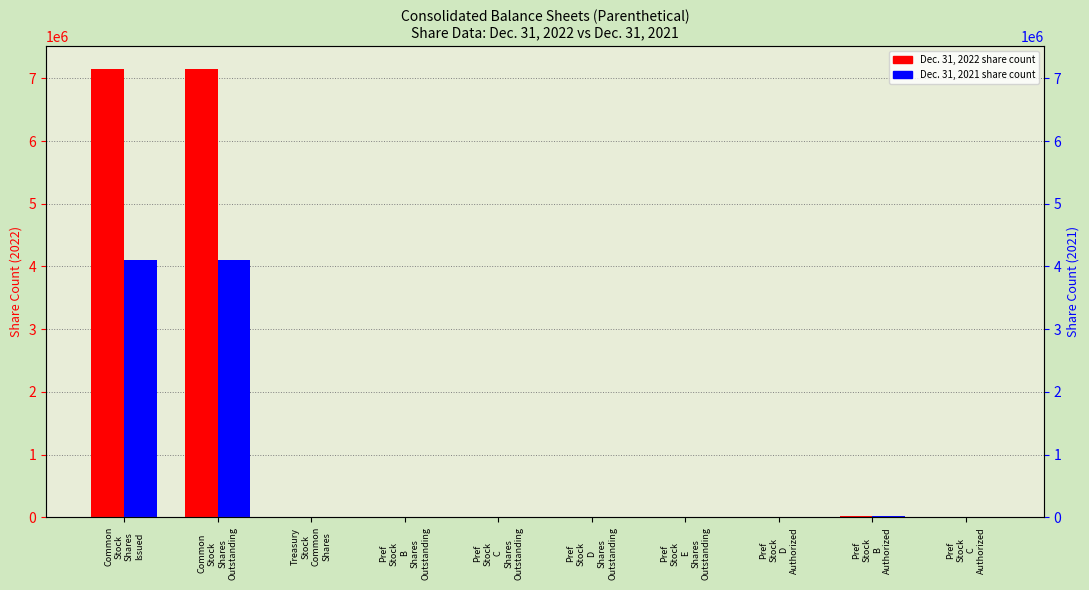

Is the value of Dec. 31, 2022 at Common
Stock
Shares
Outstanding greater than the value of Dec. 31, 2021 at Treasury
Stock
Common
Shares?

Yes